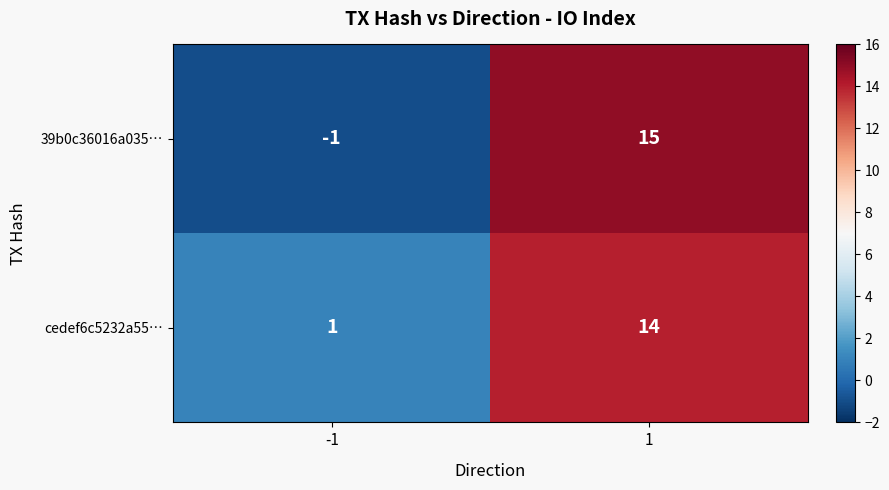

Reading left to right, list all the values displayed in this chart.

39b0c36016a035…: -1	15
cedef6c5232a55…: 1	14